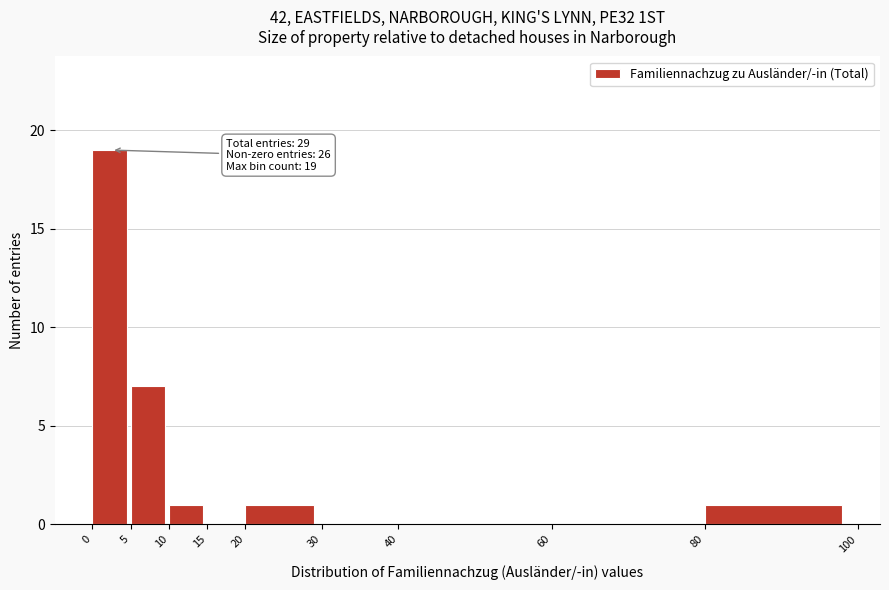

Over which range of the x-axis is the bar tallest?

0 to 5